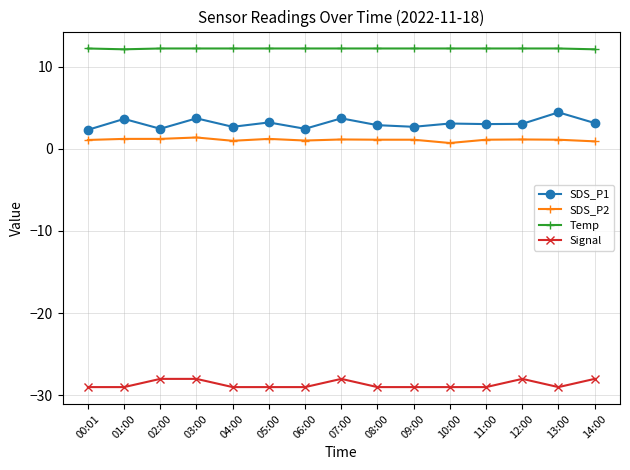

What is the sum of all SDS_P1 values?

46.3